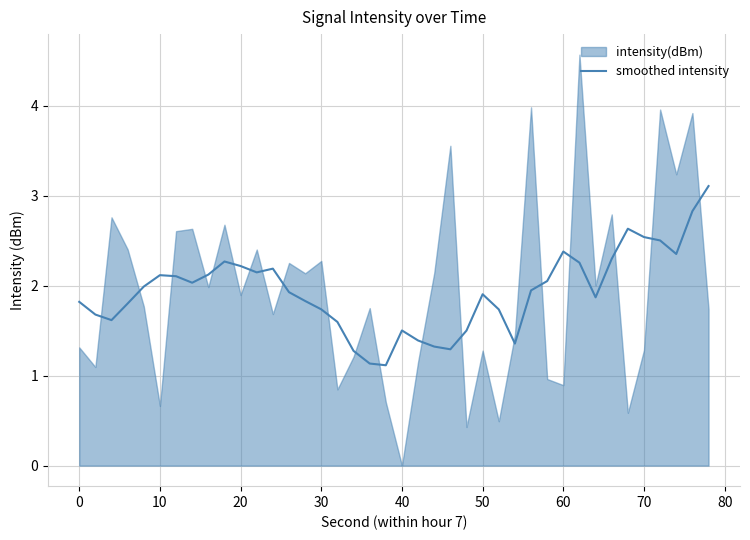

What is the minimum value for smoothed intensity?

1.1